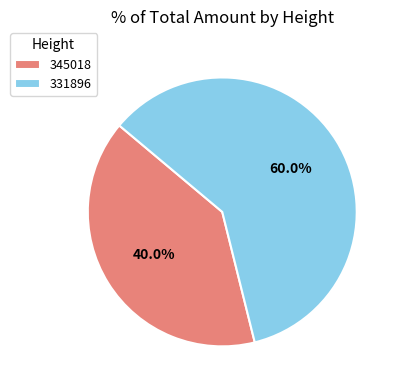

True or false: 331896 accounts for 72% of the total.

False